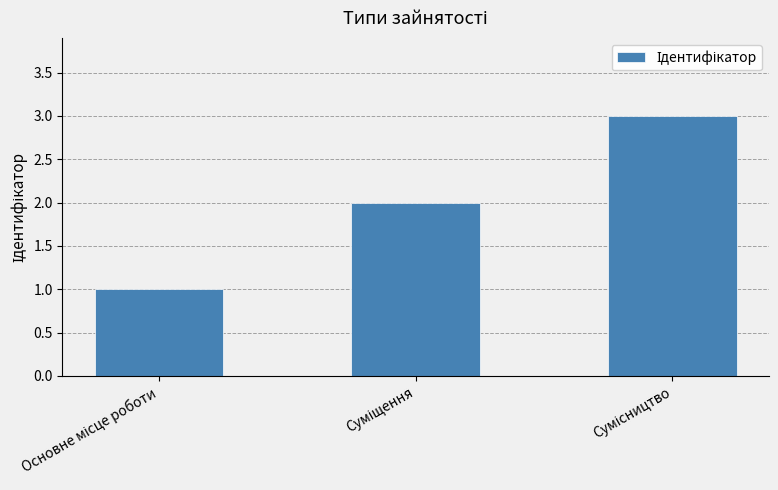

What is the sum of all values?

6